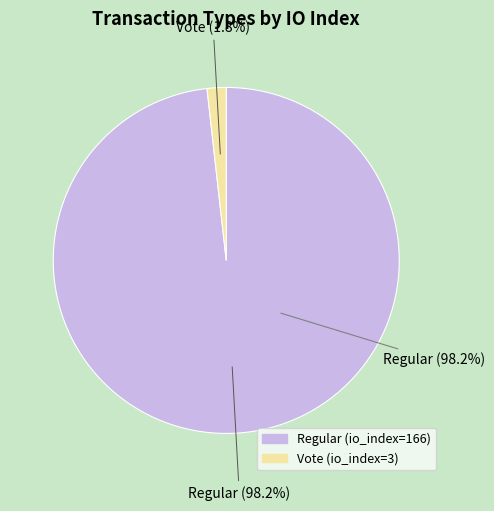

True or false: Vote (io_index=3) accounts for 2% of the total.

True